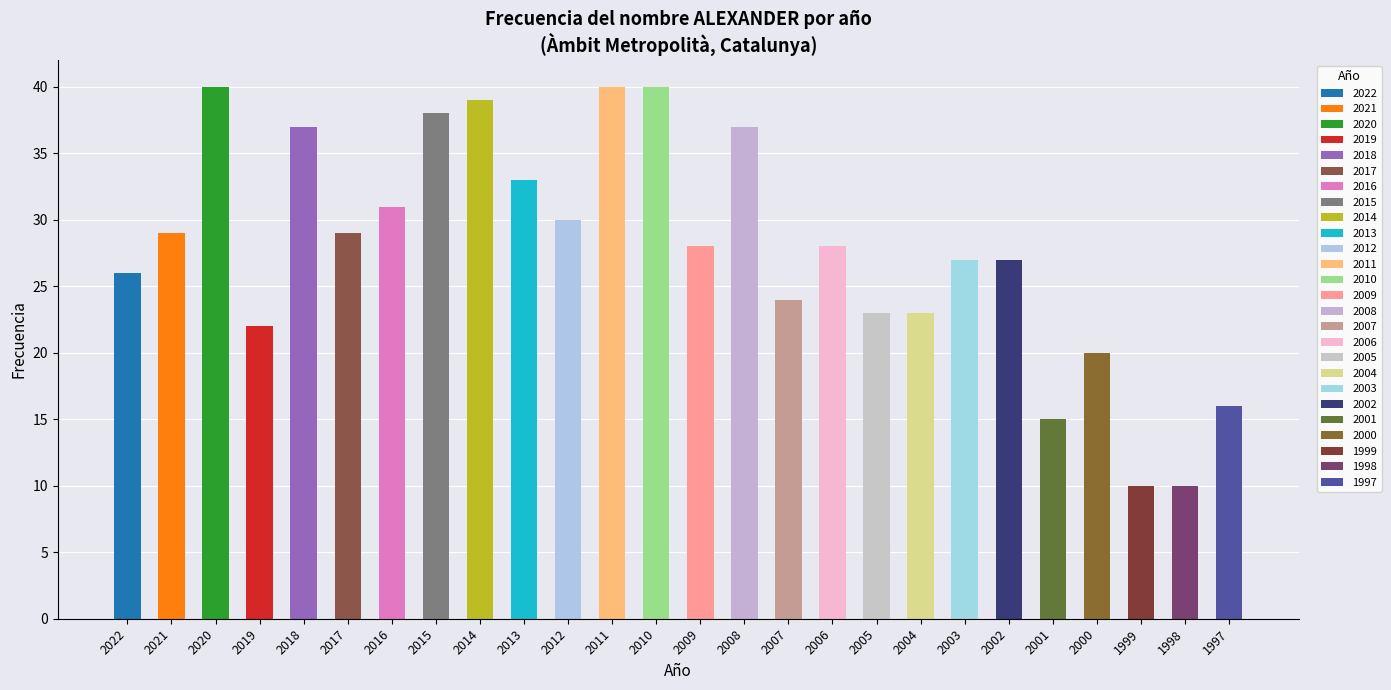

Is it true that the value at 2021 is 45?

False